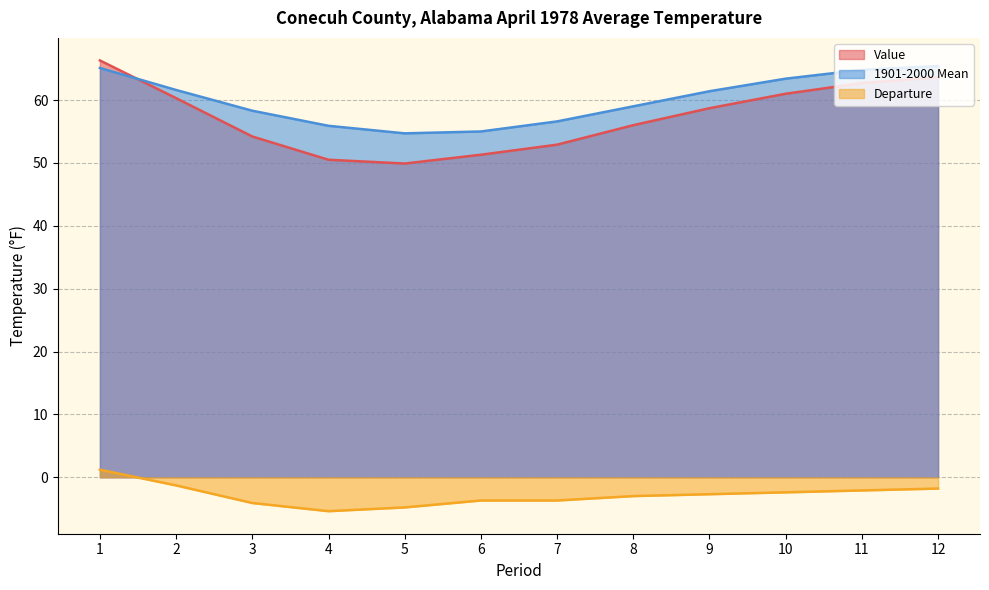

Is it true that Departure equals -3.7 at 7?

True